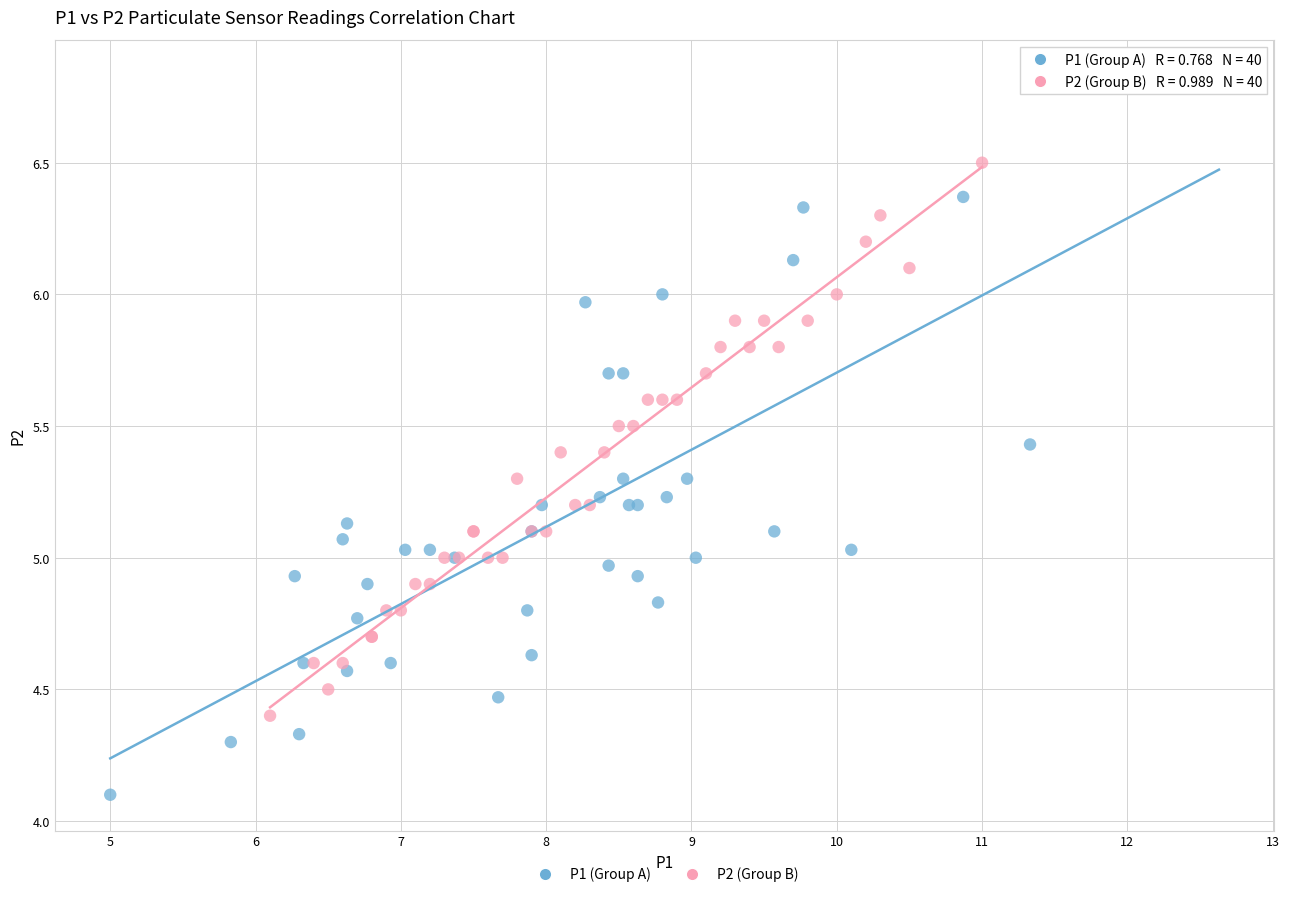

Which series contains the lowest Y value?

P1 (Group A)